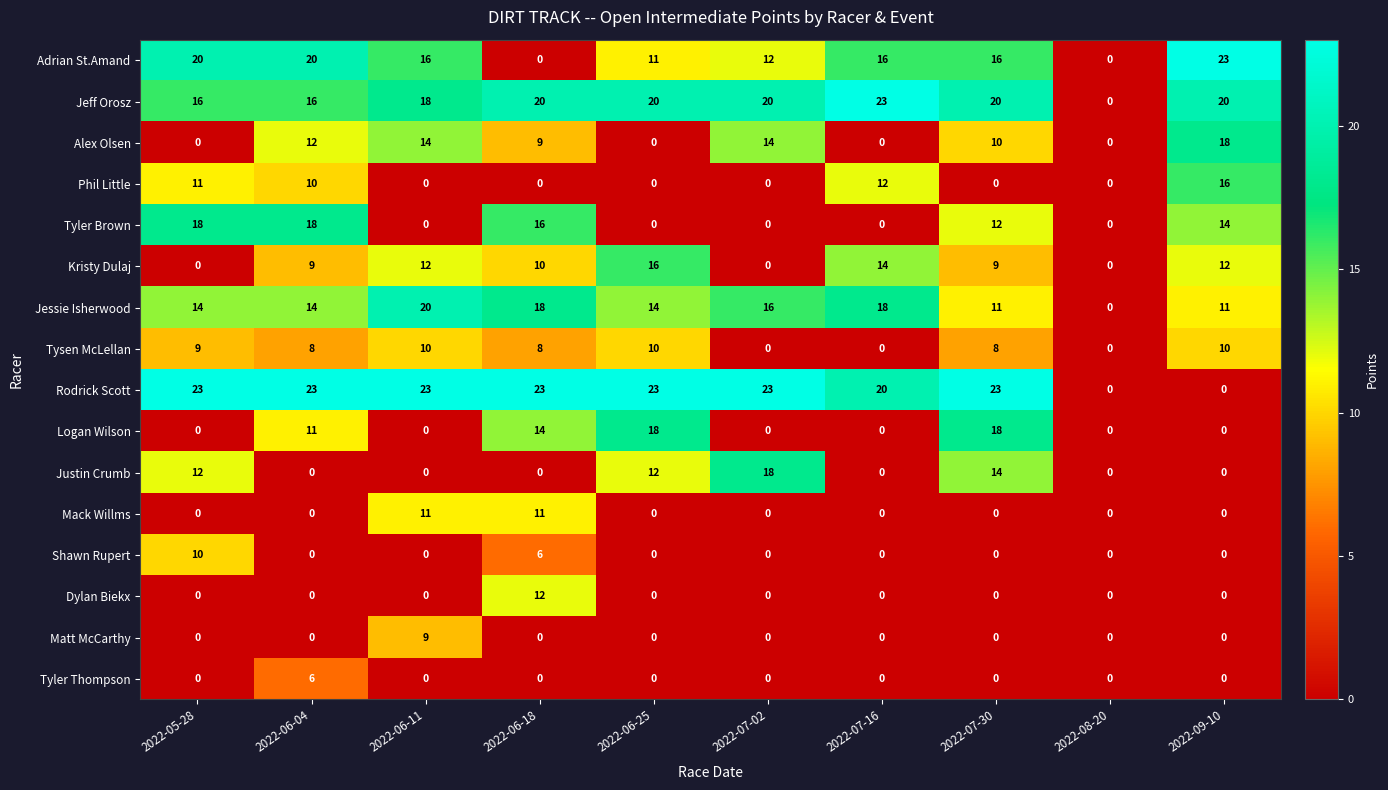

Count the number of data series in this chart.

16